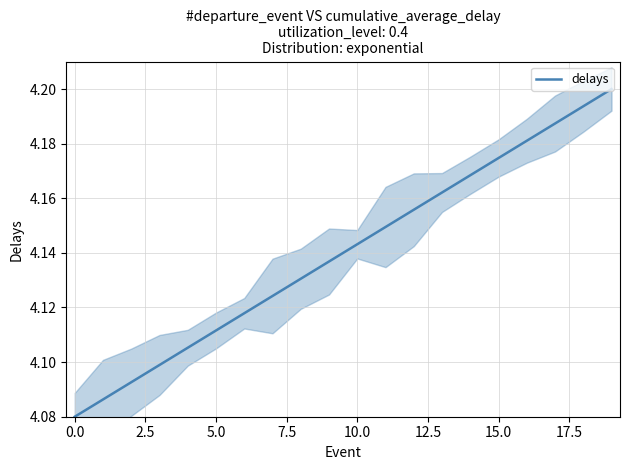

What is the label of the 12th point from the left?

11